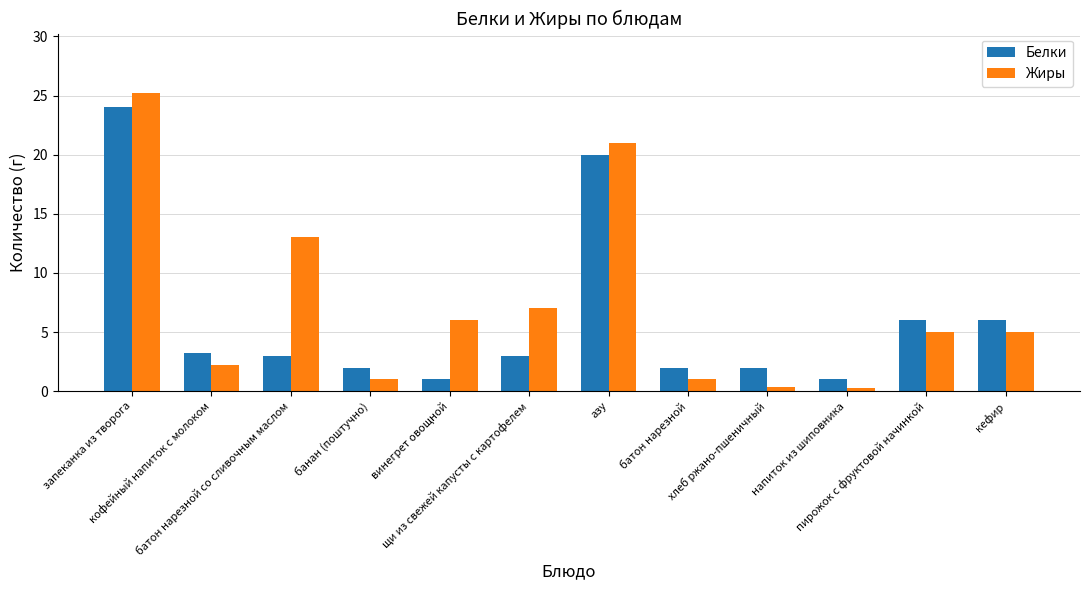

Rank the series at банан (поштучно) from highest to lowest value.

Белки, Жиры